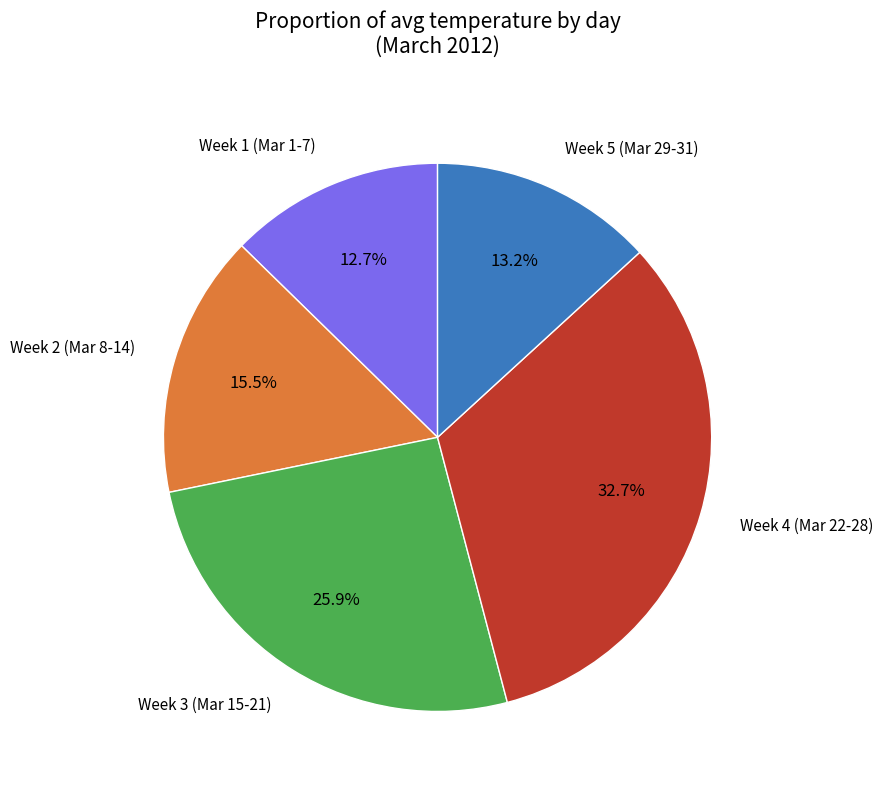

Is there any slice that represents more than half of the pie?

No